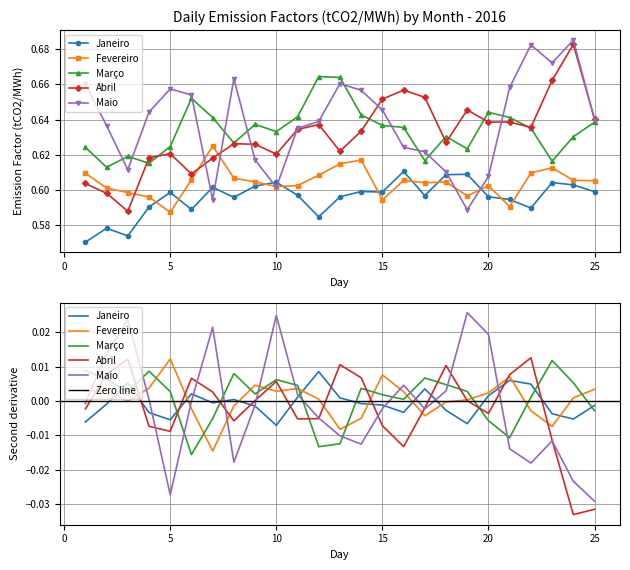

Where is the first local minimum for Janeiro?

3